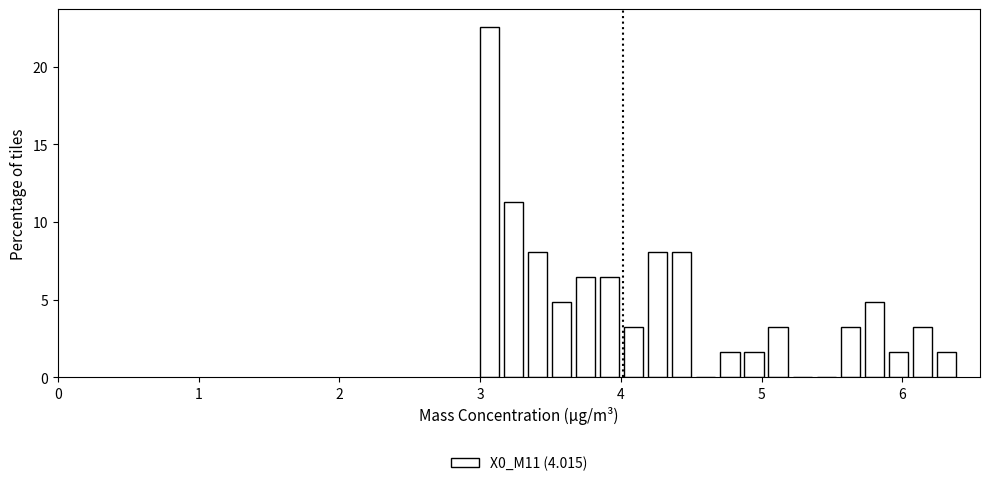

Around what value on the x-axis is the tallest bar? Give the approximate position of its centre, as read against the axis.

3.1